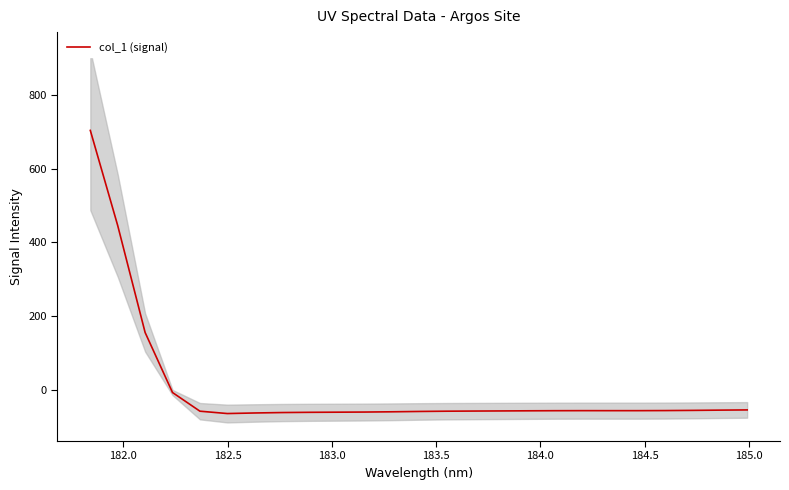

What is the maximum value for col_1 (signal)?

703.5